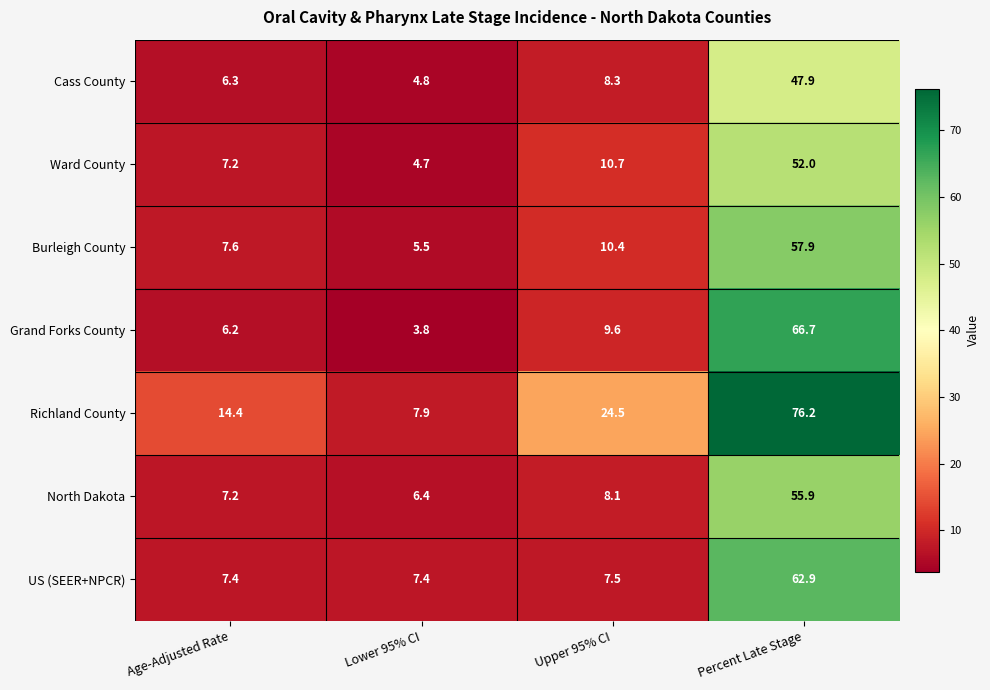

What is the total value across all series at Percent Late Stage?

419.5